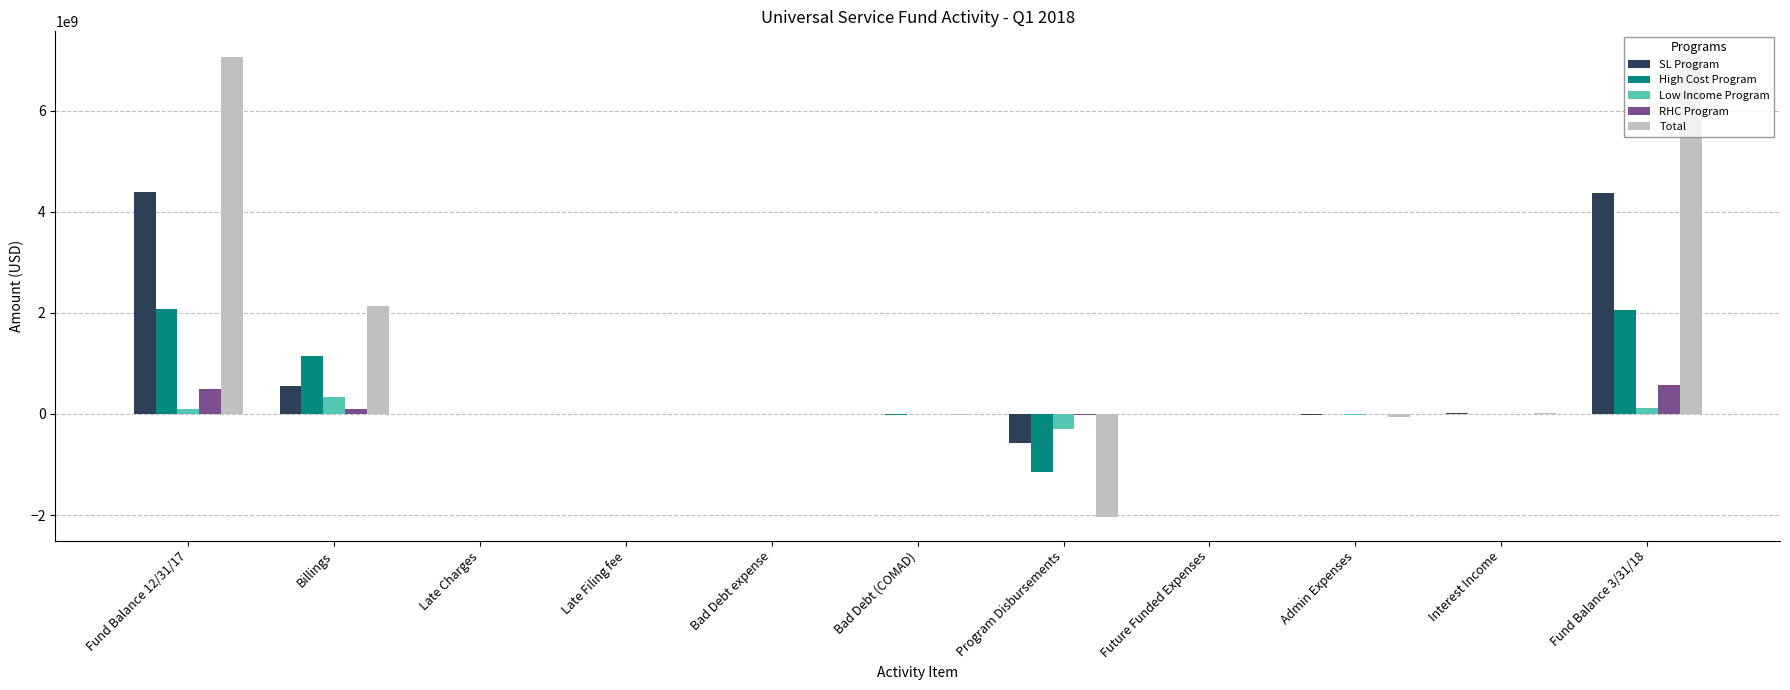

At which label does High Cost Program first exceed 1989894?

Fund Balance 12/31/17